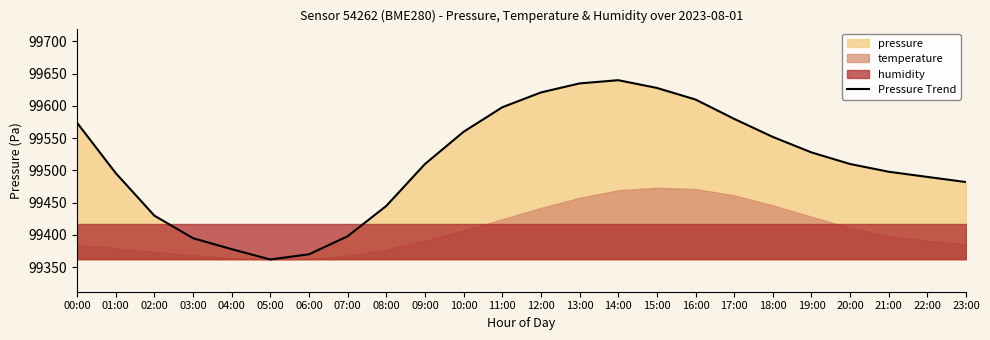

Where does the data first go above 99510?

00:00